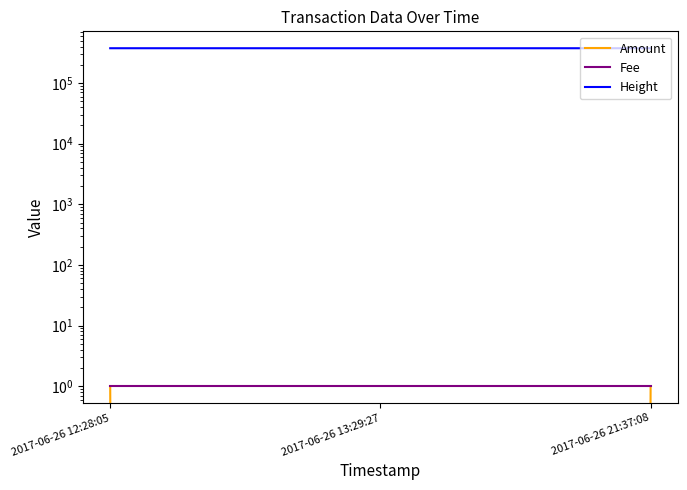

What is the highest value of the Amount series?

1